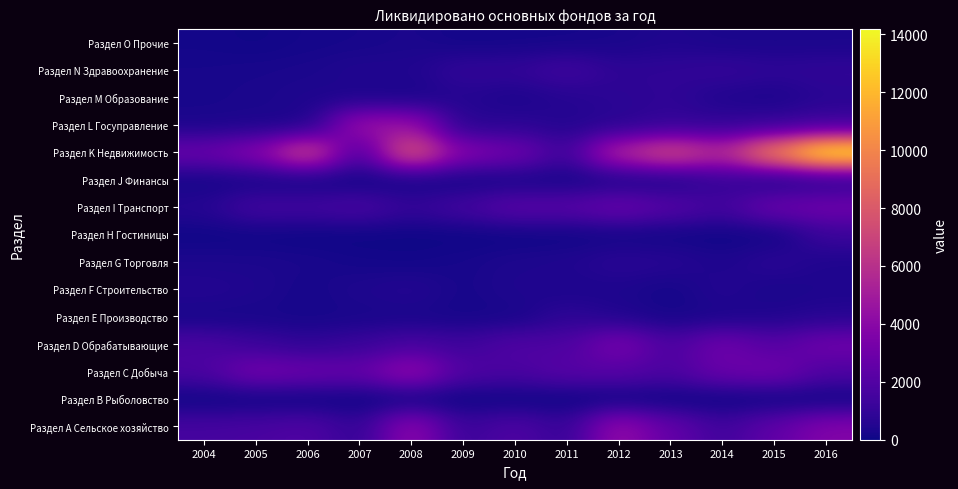

Reading left to right, extract all data points from this chart.

Раздел А Сельское хозяйство: 2004=1574	2005=1674	2006=1928	2007=931	2008=4153	2009=1171	2010=1893	2011=1022	2012=4390	2013=2569	2014=1367	2015=2471	2016=3714
Раздел В Рыболовство: 2004=1	2005=1	2006=0	2007=0	2008=0	2009=0	2010=0	2011=0	2012=0	2013=0	2014=0	2015=0	2016=0
Раздел С Добыча: 2004=1740	2005=3155	2006=2837	2007=2614	2008=4356	2009=1912	2010=1720	2011=2178	2012=2158	2013=1763	2014=2815	2015=3071	2016=1871
Раздел D Обрабатывающие: 2004=1740	2005=1214	2006=852	2007=1152	2008=1617	2009=1311	2010=1917	2011=1811	2012=3375	2013=1745	2014=3009	2015=2085	2016=2997
Раздел Е Производство: 2004=186	2005=242	2006=192	2007=248	2008=260	2009=194	2010=215	2011=829	2012=446	2013=204	2014=293	2015=441	2016=595
Раздел F Строительство: 2004=558	2005=416	2006=203	2007=406	2008=560	2009=224	2010=434	2011=335	2012=372	2013=158	2014=558	2015=263	2016=383
Раздел G Торговля: 2004=339	2005=345	2006=297	2007=180	2008=136	2009=240	2010=383	2011=448	2012=734	2013=656	2014=364	2015=751	2016=396
Раздел Н Гостиницы: 2004=69	2005=52	2006=16	2007=10	2008=24	2009=16	2010=21	2011=37	2012=88	2013=62	2014=51	2015=67	2016=1195
Раздел I Транспорт: 2004=589	2005=1465	2006=1411	2007=1654	2008=997	2009=1482	2010=2232	2011=2158	2012=2768	2013=2099	2014=1439	2015=2814	2016=3004
Раздел J Финансы: 2004=136	2005=163	2006=67	2007=118	2008=70	2009=113	2010=181	2011=159	2012=292	2013=301	2014=1020	2015=382	2016=574
Раздел K Недвижимость: 2004=2793	2005=3754	2006=7245	2007=1608	2008=8056	2009=3710	2010=3093	2011=1305	2012=5636	2013=7357	2014=5725	2015=10121	2016=14186
Раздел L Госуправление: 2004=303	2005=356	2006=284	2007=4639	2008=4542	2009=593	2010=745	2011=524	2012=666	2013=965	2014=938	2015=1011	2016=1304
Раздел M Образование: 2004=251	2005=302	2006=411	2007=323	2008=250	2009=575	2010=322	2011=576	2012=743	2013=871	2014=428	2015=333	2016=679
Раздел N Здравоохранение: 2004=231	2005=271	2006=306	2007=467	2008=441	2009=955	2010=945	2011=1389	2012=827	2013=880	2014=1021	2015=831	2016=912
Раздел O Прочие: 2004=147	2005=79	2006=177	2007=214	2008=301	2009=147	2010=171	2011=184	2012=258	2013=417	2014=284	2015=290	2016=293